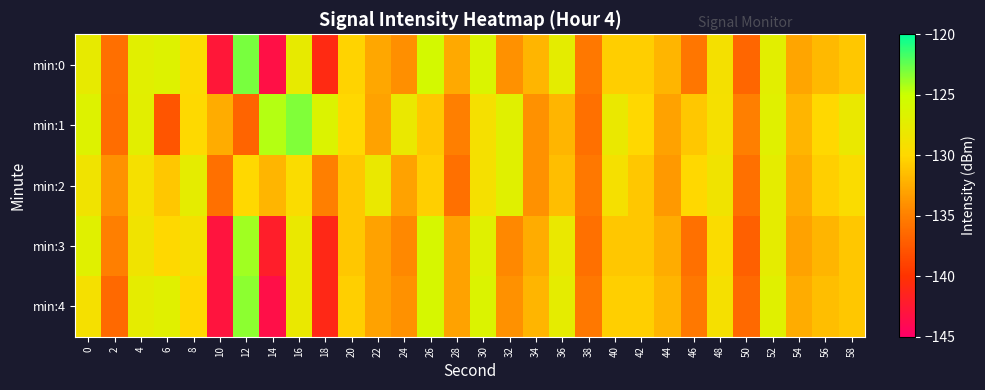

Reading left to right, list all the values displayed in this chart.

min:0: 0=-127.7	2=-136.1	4=-127.1	6=-126.7	8=-129.8	10=-142.7	12=-123.0	14=-143.4	16=-127.7	18=-140.9	20=-130.3	22=-132.8	24=-134.1	26=-125.7	28=-132.7	30=-126.4	32=-134.1	34=-132.0	36=-127.4	38=-135.5	40=-130.6	42=-130.6	44=-132.0	46=-135.6	48=-129.0	50=-136.7	52=-127.2	54=-132.8	56=-131.7	58=-131.0
min:1: 0=-126.7	2=-136.2	4=-127.2	6=-137.7	8=-129.9	10=-132.4	12=-136.8	14=-124.5	16=-123.2	18=-126.5	20=-130.0	22=-133.0	24=-128.0	26=-131.0	28=-135.0	30=-129.0	32=-127.0	34=-134.0	36=-132.0	38=-136.0	40=-128.0	42=-130.0	44=-133.0	46=-131.0	48=-129.0	50=-135.0	52=-127.0	54=-132.0	56=-130.0	58=-128.0
min:2: 0=-128.5	2=-134.0	4=-129.0	6=-131.0	8=-127.5	10=-136.0	12=-130.0	14=-132.0	16=-129.5	18=-135.0	20=-131.0	22=-128.0	24=-133.0	26=-130.5	28=-136.0	30=-129.0	32=-127.0	34=-134.0	36=-131.5	38=-135.5	40=-129.0	42=-131.0	44=-133.5	46=-130.0	48=-128.5	50=-136.0	52=-127.5	54=-132.5	56=-130.5	58=-129.5
min:3: 0=-127.0	2=-135.0	4=-128.5	6=-130.0	8=-129.0	10=-143.0	12=-124.0	14=-142.0	16=-128.0	18=-141.0	20=-131.0	22=-133.0	24=-134.5	26=-126.0	28=-133.0	30=-127.0	32=-134.5	34=-132.5	36=-128.0	38=-136.0	40=-131.0	42=-131.0	44=-132.5	46=-136.0	48=-129.5	50=-137.0	52=-127.5	54=-133.0	56=-132.0	58=-131.0
min:4: 0=-129.0	2=-136.5	4=-127.5	6=-127.0	8=-130.0	10=-143.0	12=-123.5	14=-143.5	16=-128.0	18=-141.0	20=-130.5	22=-133.0	24=-134.0	26=-126.0	28=-133.0	30=-126.5	32=-134.0	34=-132.0	36=-127.5	38=-135.5	40=-130.5	42=-130.5	44=-132.0	46=-135.5	48=-129.0	50=-136.5	52=-127.0	54=-132.5	56=-131.5	58=-131.0